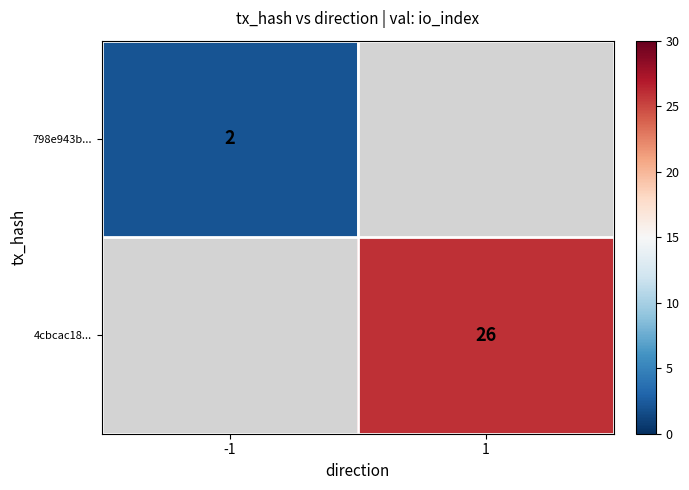

The value of 4cbcac18... at 1 is 13. True or false?

False